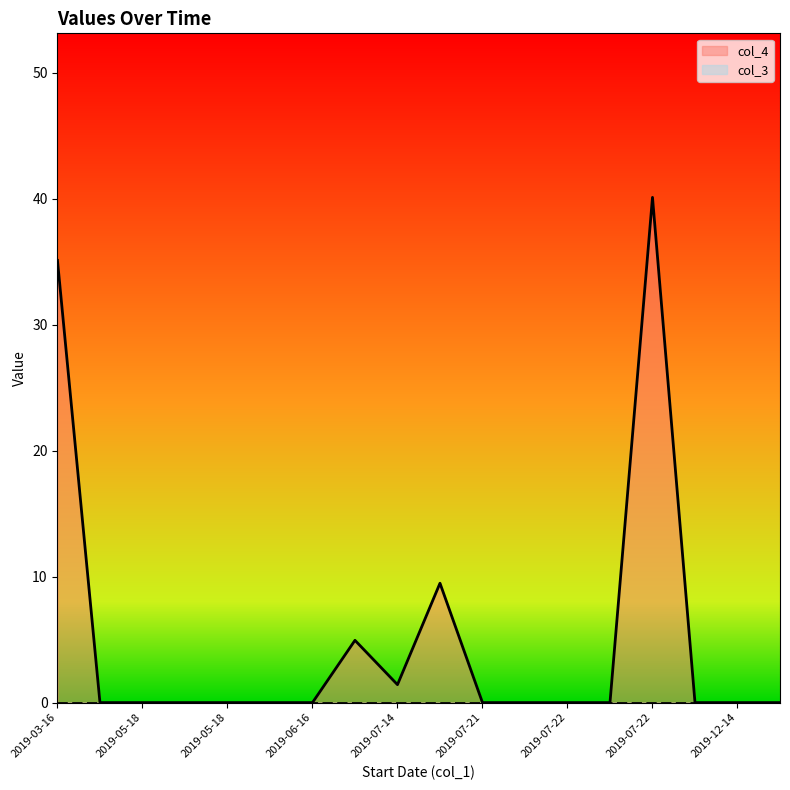

What is the difference between the maximum and minimum values?

40.1